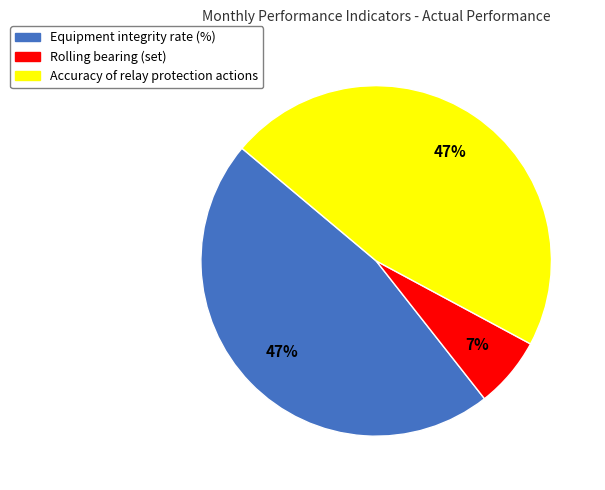

What percentage is the Accuracy of relay protection actions slice, to the nearest percent?

47%